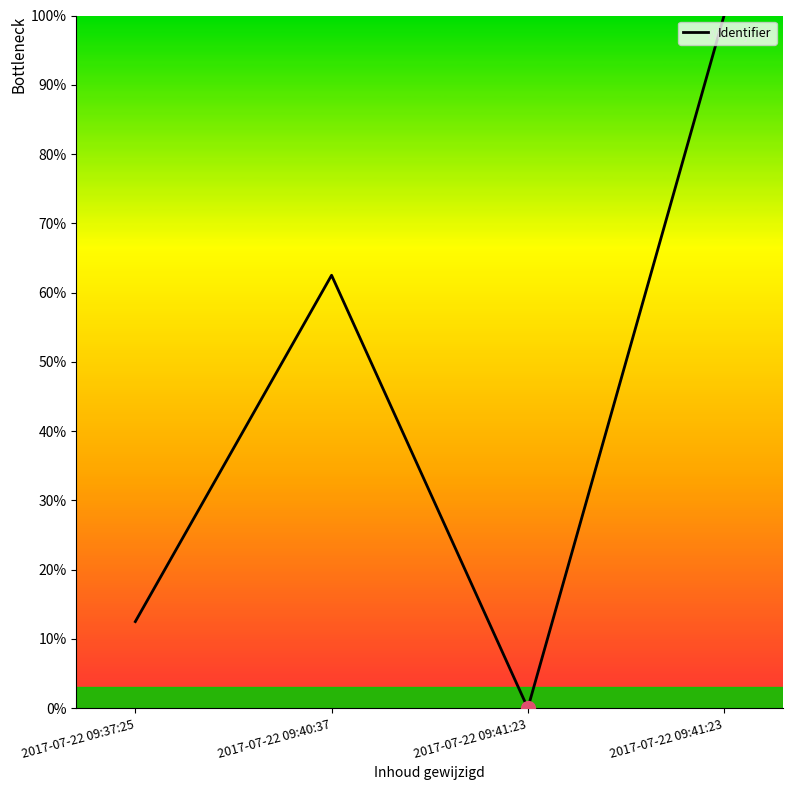

How many lines are shown in the chart?

1